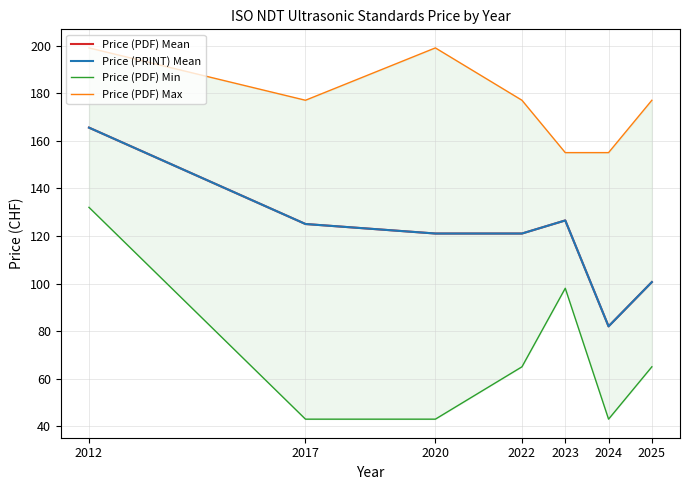

What is the sum of the Price (PDF) Min values at 2017 and 2012?

175.0